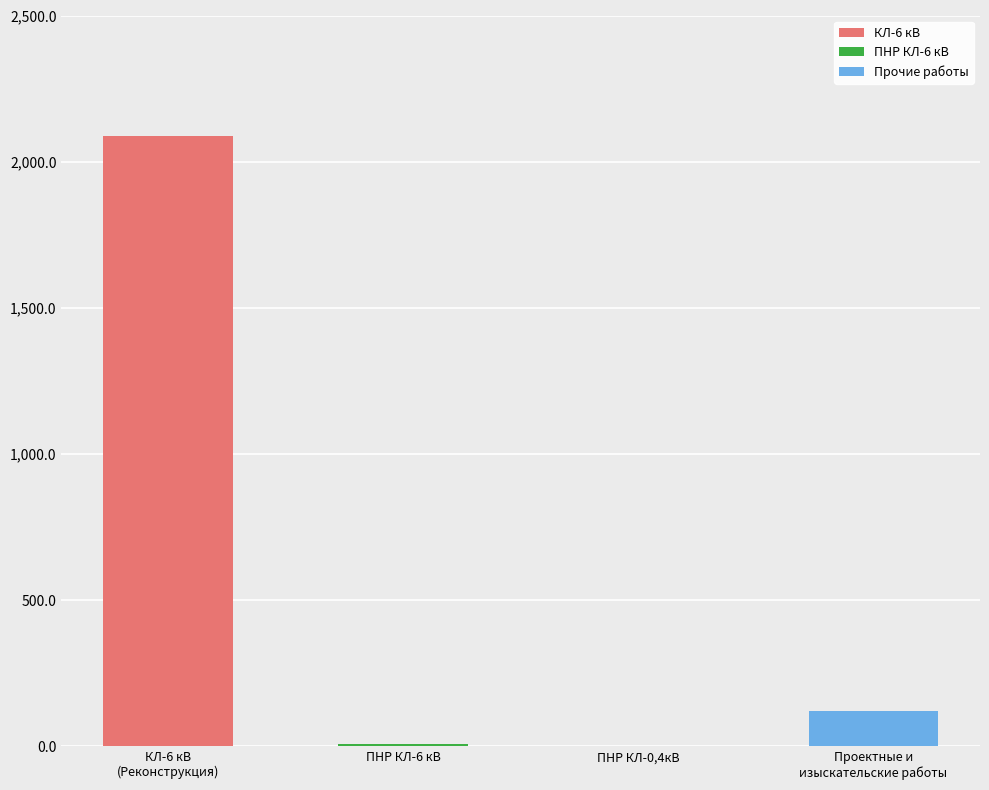

What is the sum of all values?

2217.3